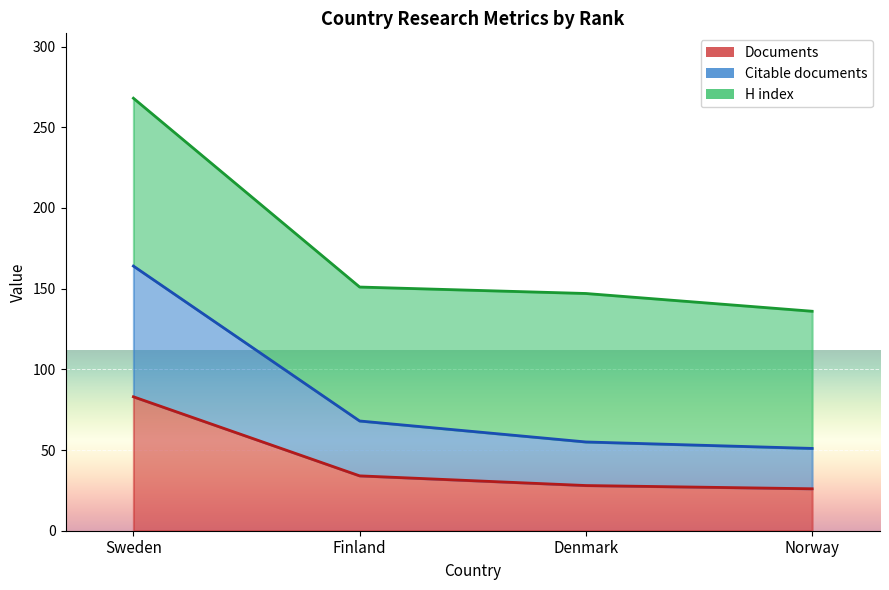

True or false: Documents and Self-citations cross at least once.

False